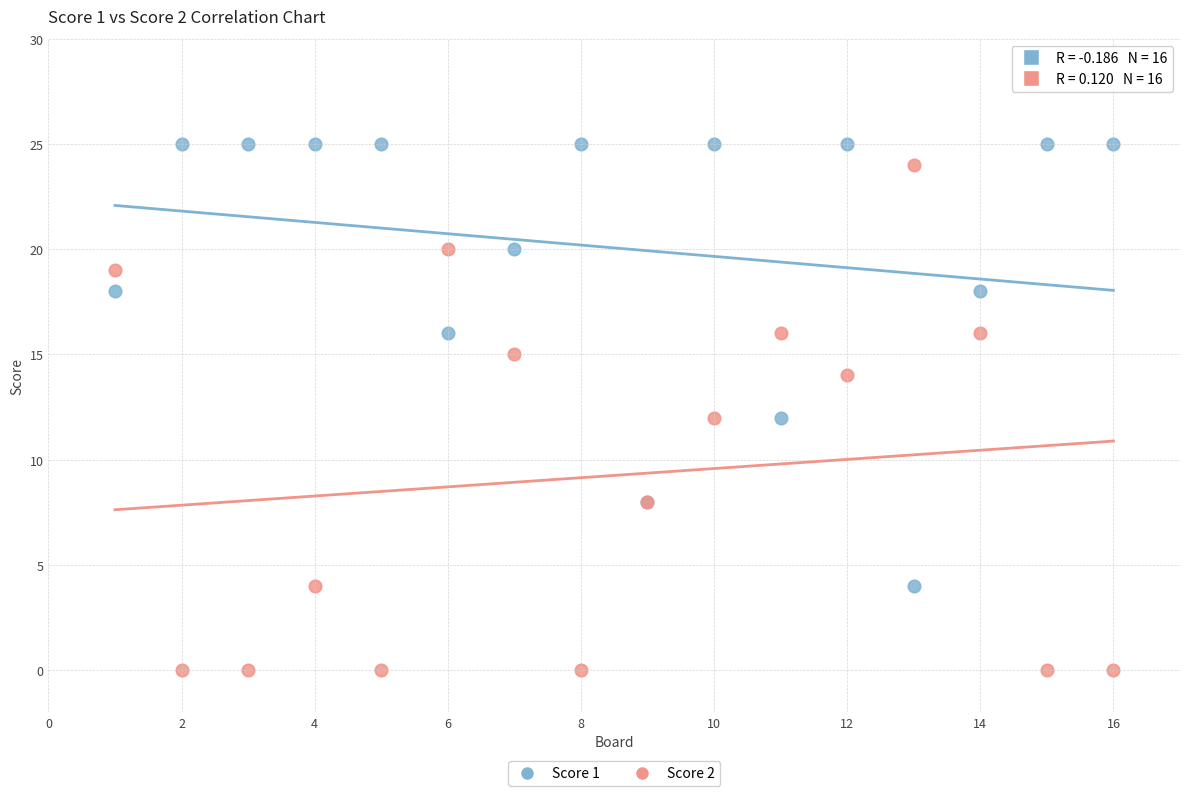

Which series has the widest spread of Y values?

Score 2